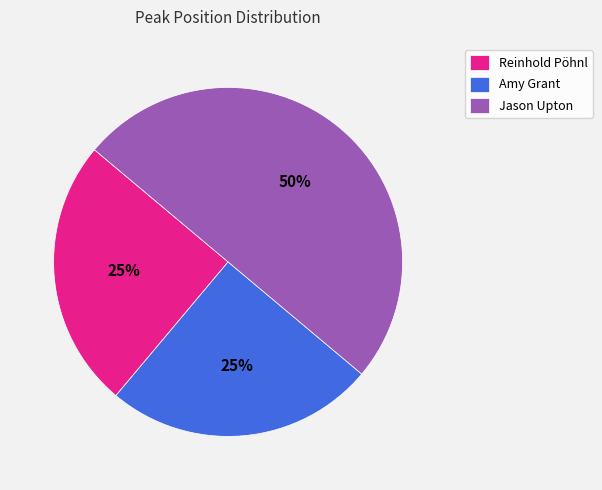

Which slice is the largest?

Jason Upton